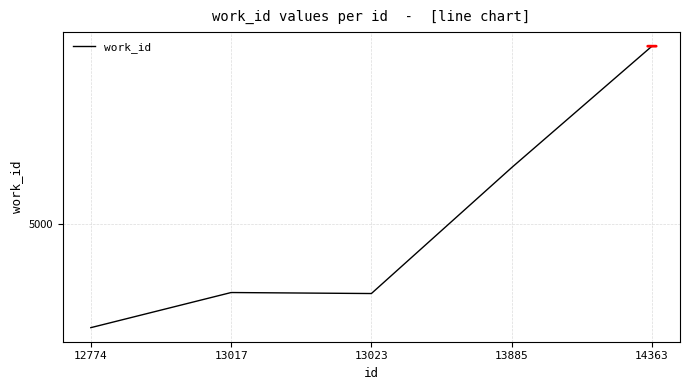

Does the chart display data point markers on the line(s)?

No